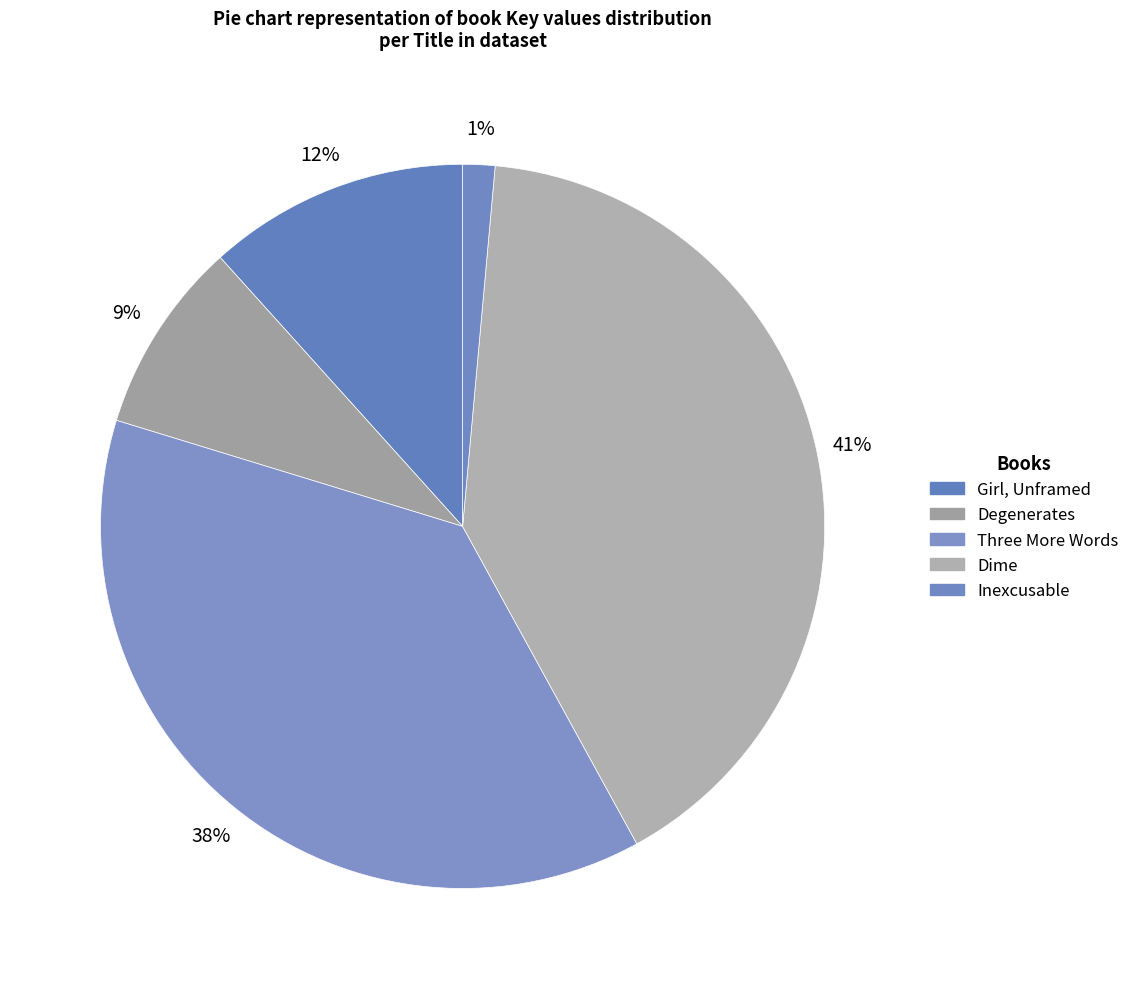

Which has a higher value, Dime or Three More Words?

Dime